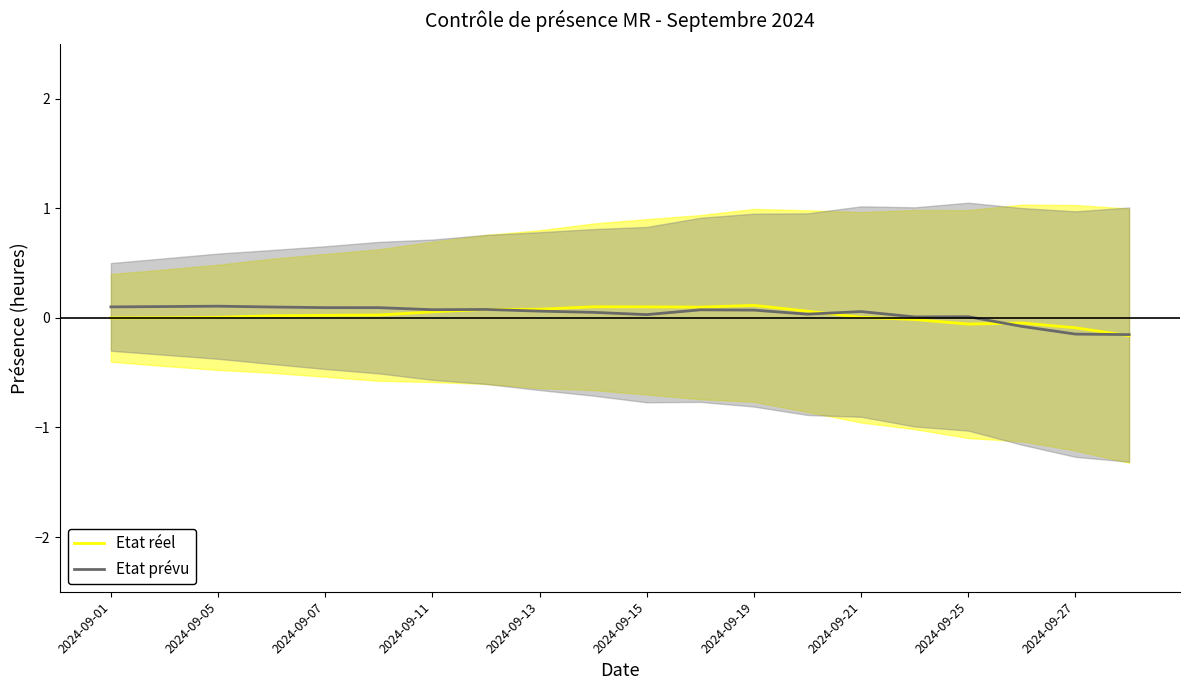

What is the difference between the maximum and minimum values in the Etat réel series?

0.3